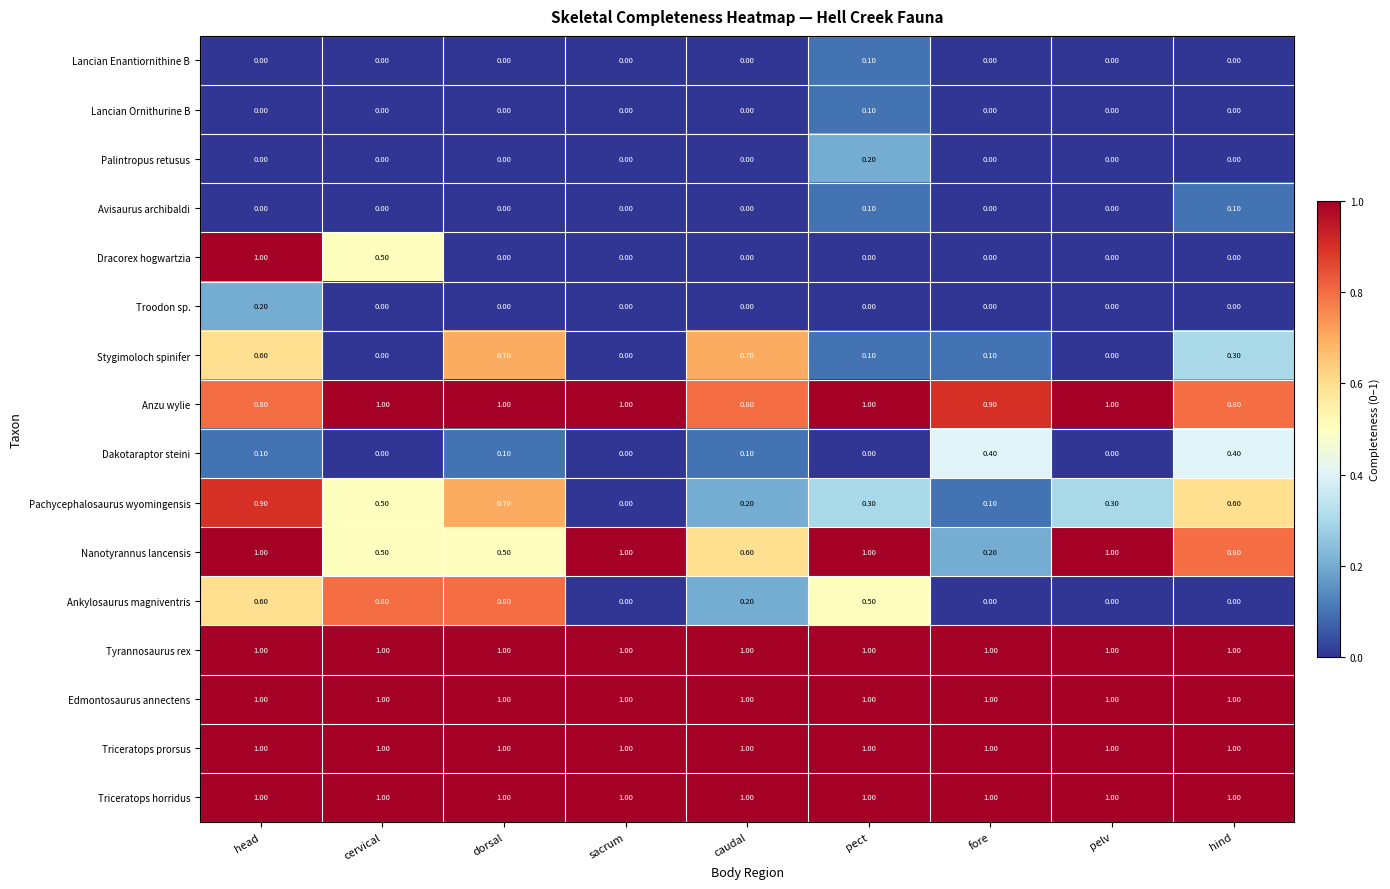

What is the sum of all Nanotyrannus lancensis values?

6.6